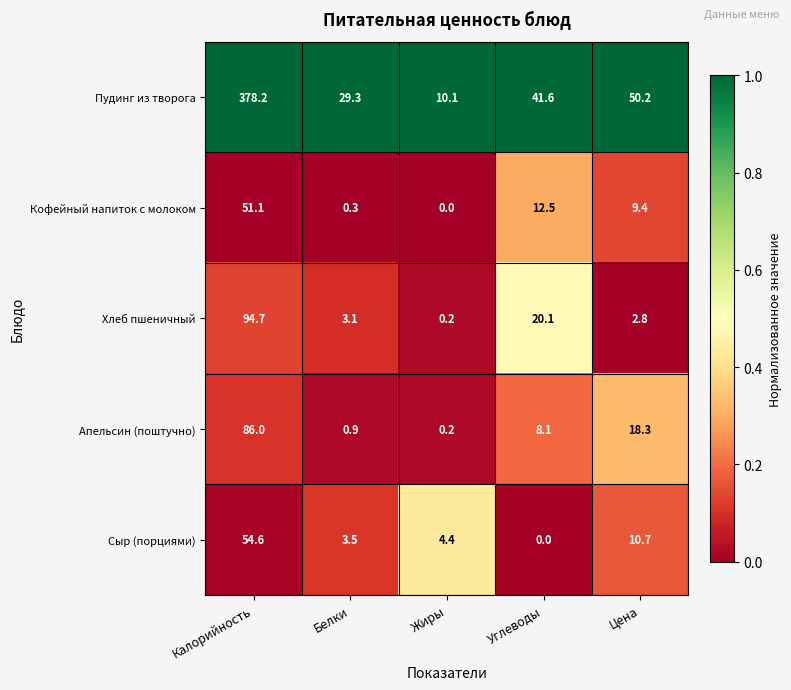

Which series has the largest range (max minus min)?

Пудинг из творога